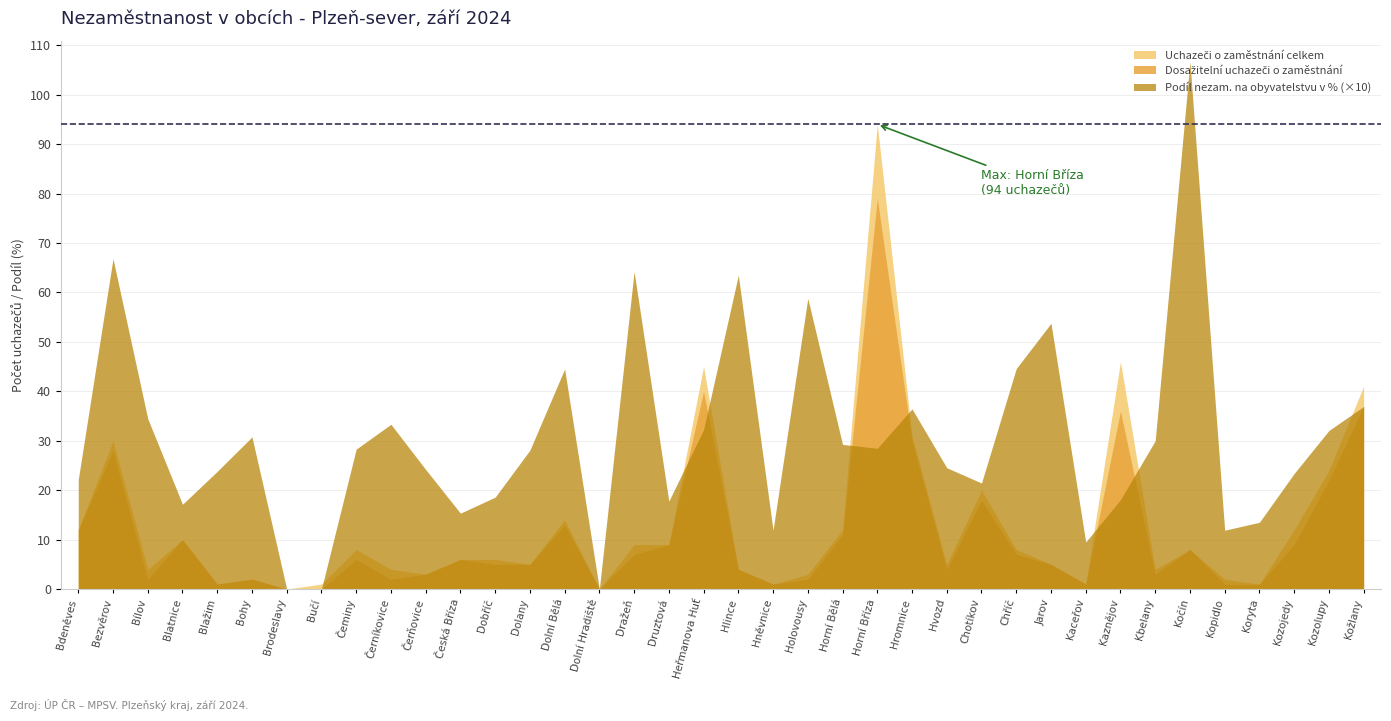

At which label does Uchazeči o zaměstnání celkem first exceed 6?

Bdeněves